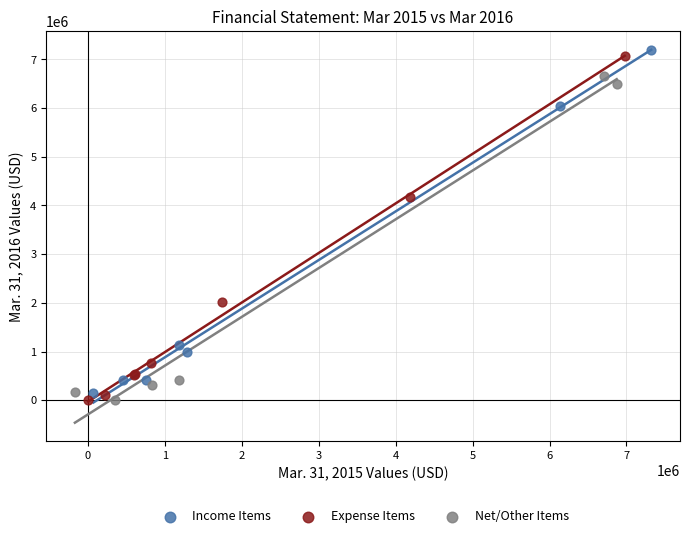

Which series contains the highest Y value?

Income Items